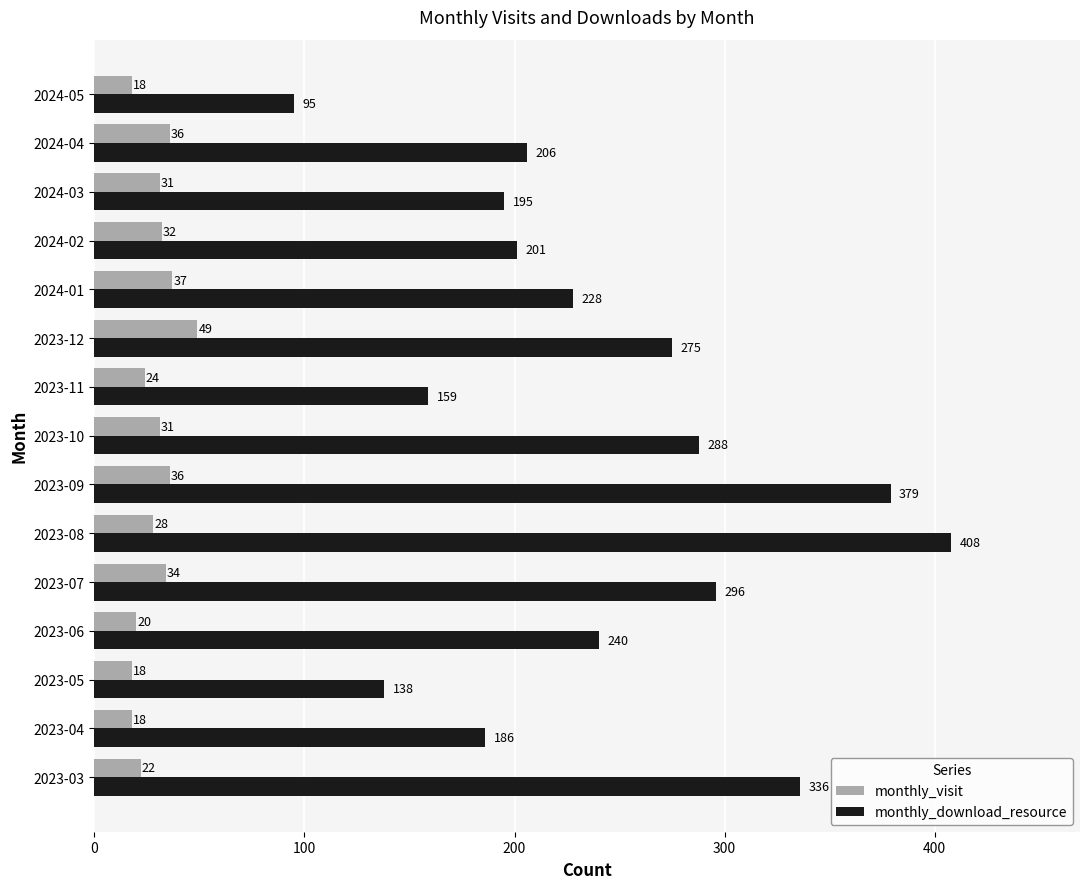

List the series in order of their overall mean, lowest first.

monthly_visit, monthly_download_resource